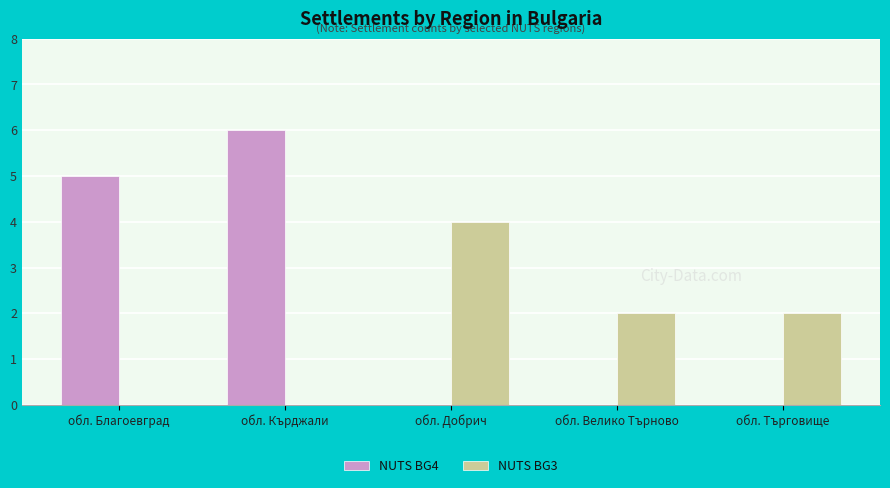

Which series changed the most between обл. Кърджали and обл. Велико Търново?

NUTS BG4